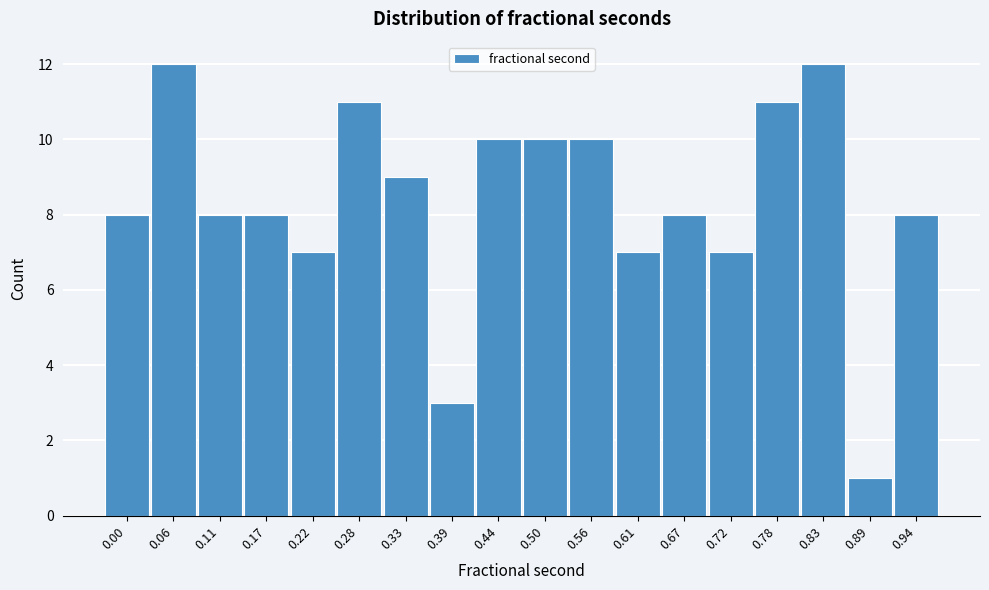

Reading right to left, transcribe all the data shown in this chart.

0.94=8	0.89=1	0.83=12	0.78=11	0.72=7	0.67=8	0.61=7	0.56=10	0.50=10	0.44=10	0.39=3	0.33=9	0.28=11	0.22=7	0.17=8	0.11=8	0.06=12	0.00=8